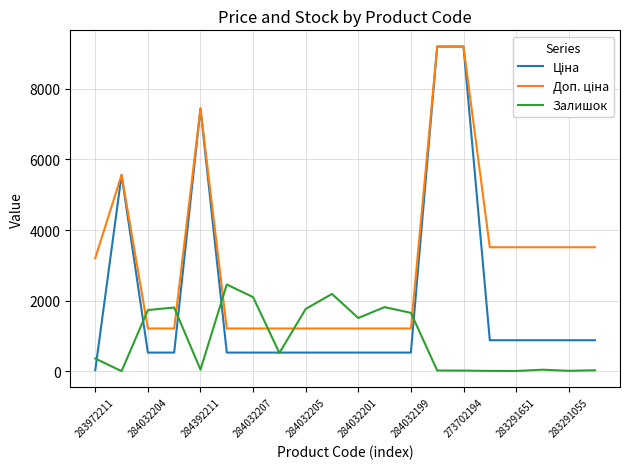

How many lines are shown in the chart?

3